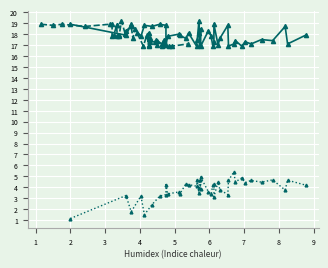

Is this an area chart (filled region under the line)?

No